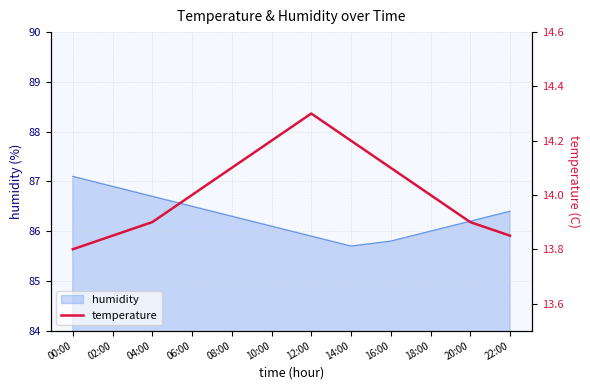

What is the label of the 9th point from the right?

06:00